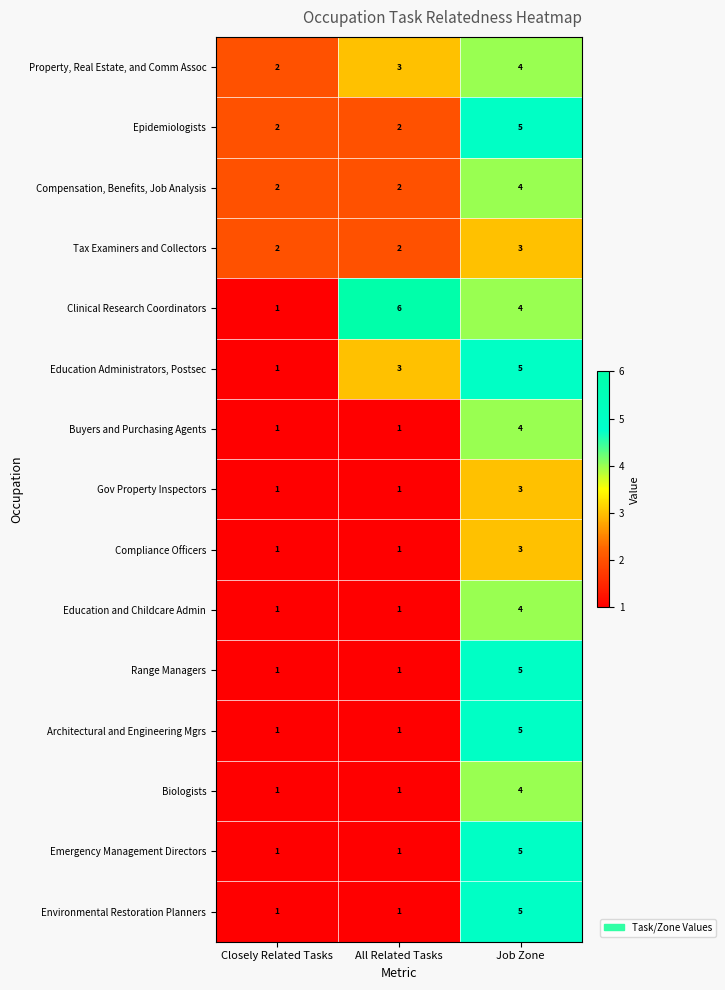

The Education Administrators, Postsec series shows 1 at Closely Related Tasks. True or false?

True